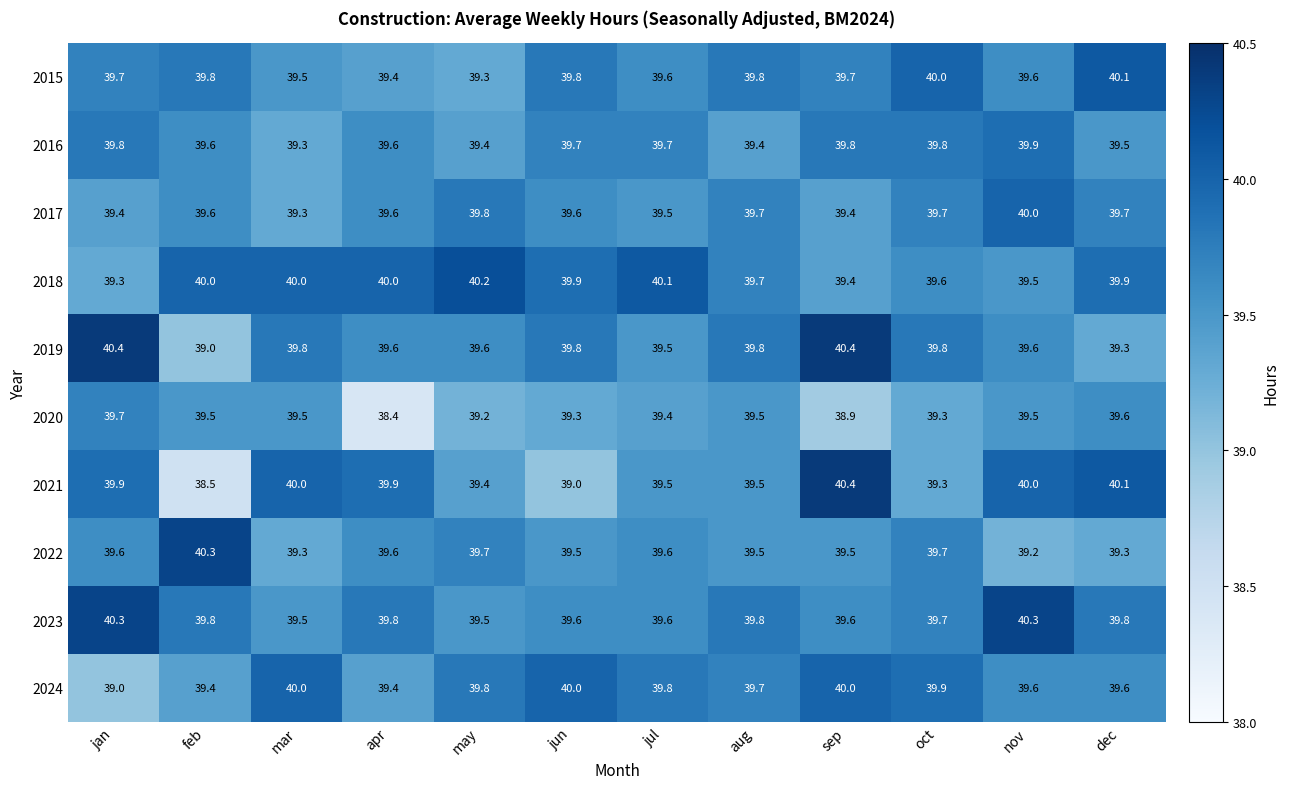

At how many categories does at least one series exceed 39?

12